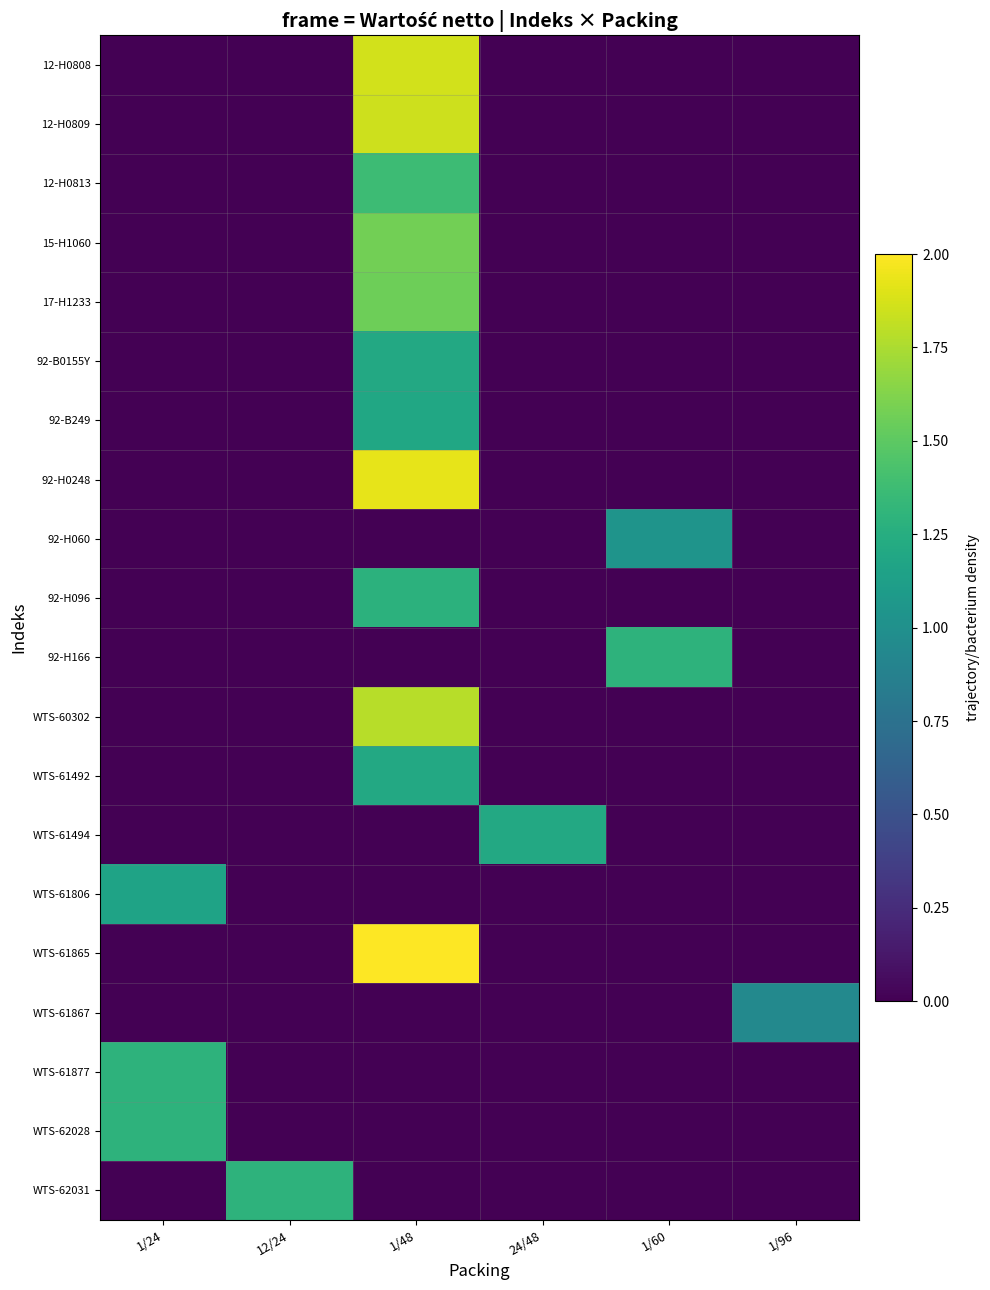

What is the difference between the highest and lowest values at 1/48?

2.0